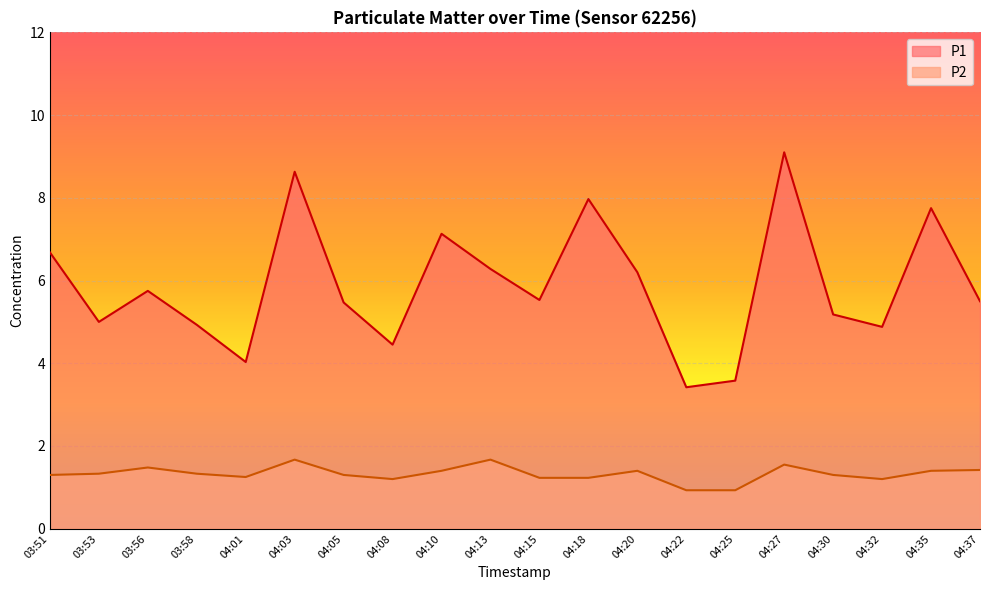

Reading left to right, transcribe all the data shown in this chart.

P1: 03:51=6.7	03:53=5.0	03:56=5.8	03:58=4.9	04:01=4.0	04:03=8.6	04:05=5.5	04:08=4.5	04:10=7.1	04:13=6.3	04:15=5.5	04:18=8.0	04:20=6.2	04:22=3.4	04:25=3.6	04:27=9.1	04:30=5.2	04:32=4.9	04:35=7.8	04:37=5.5
P2: 03:51=1.3	03:53=1.3	03:56=1.5	03:58=1.3	04:01=1.2	04:03=1.7	04:05=1.3	04:08=1.2	04:10=1.4	04:13=1.7	04:15=1.2	04:18=1.2	04:20=1.4	04:22=0.9	04:25=0.9	04:27=1.6	04:30=1.3	04:32=1.2	04:35=1.4	04:37=1.4